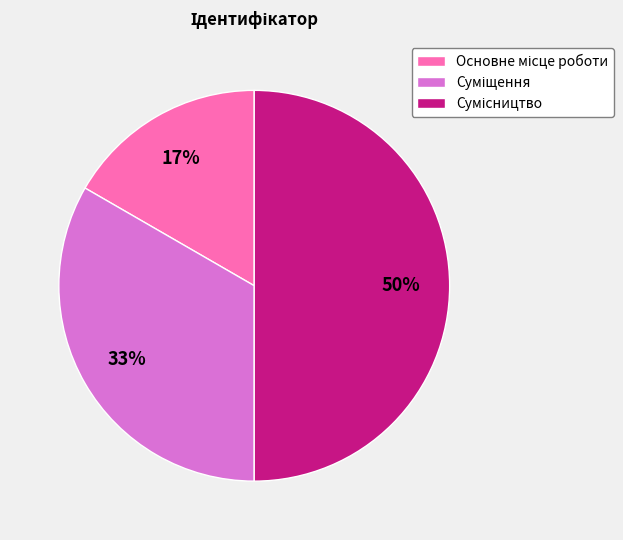

To the nearest percent, what is the average slice percentage?

33%